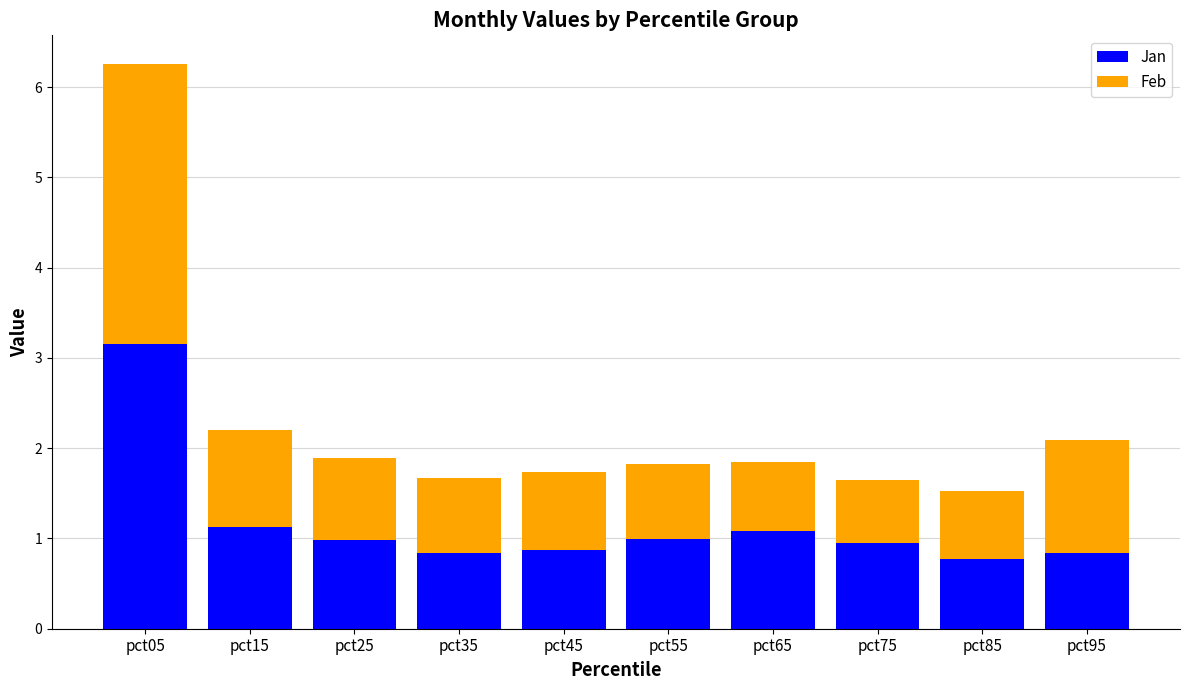

At which category is the sum across all series the highest?

pct05